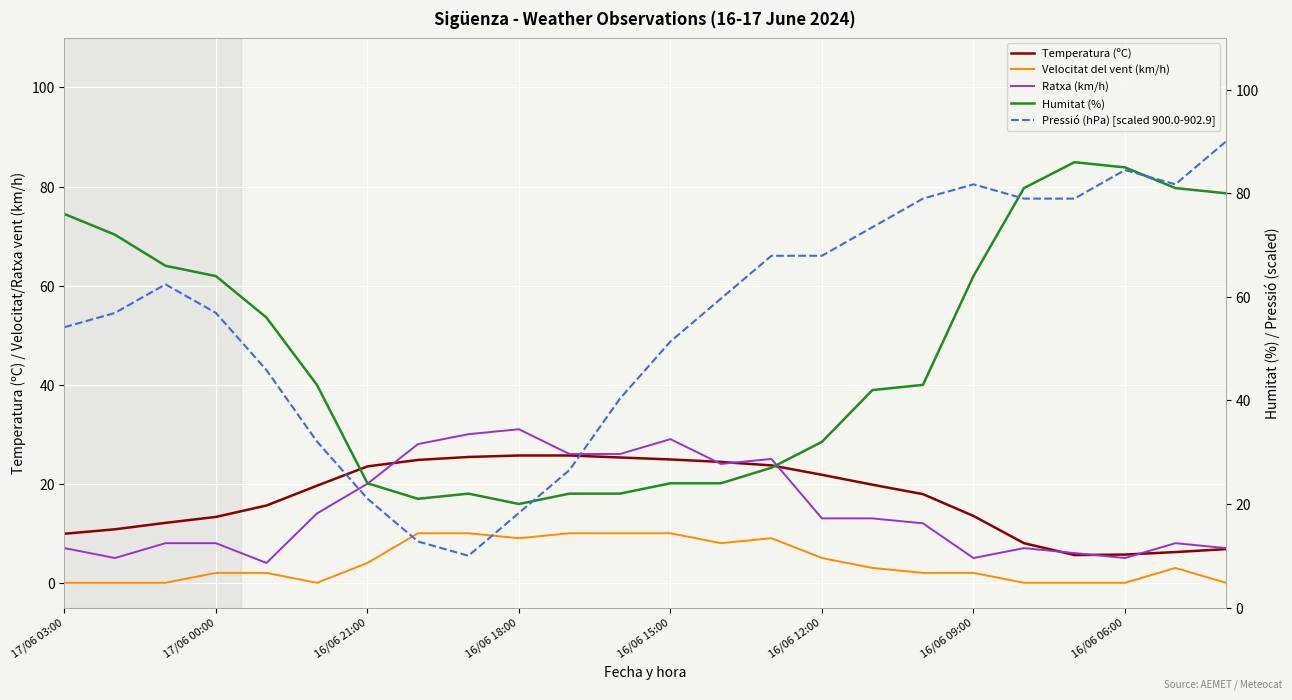

How many data points in Pressió (hPa) [scaled 900.0-902.9] are less than 59?

12